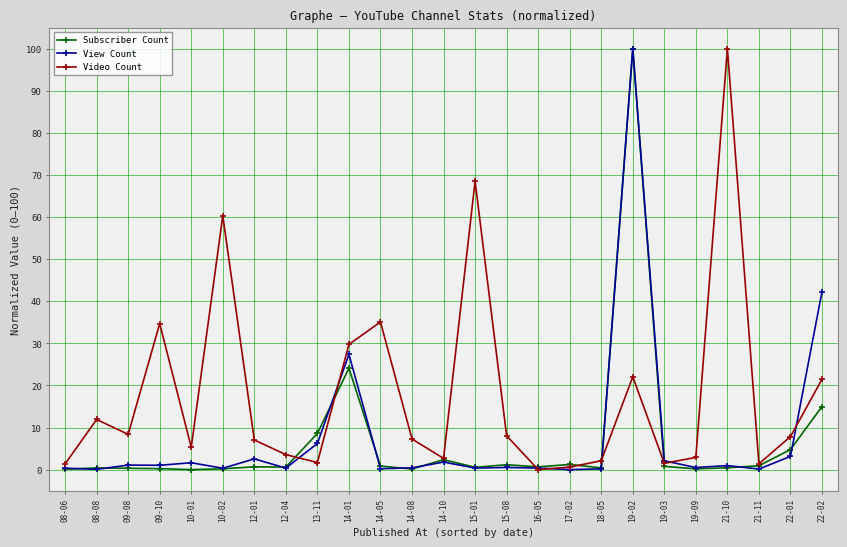

At which label is Subscriber Count closest to 50?

14-01